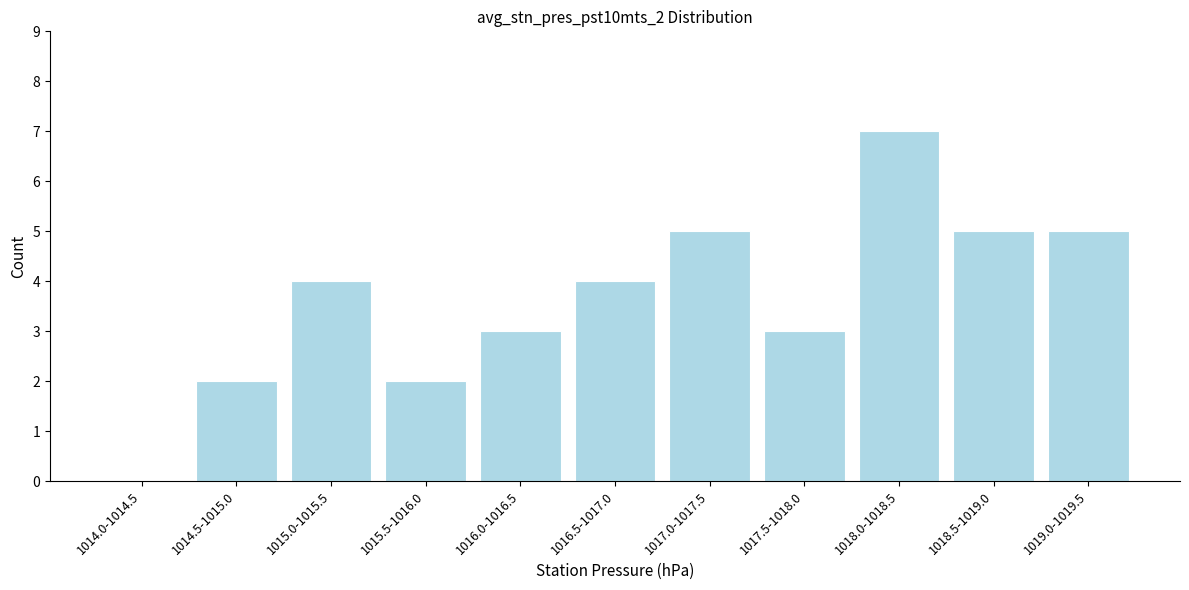

Reading left to right, extract all data points from this chart.

1014.0-1014.5=0	1014.5-1015.0=2	1015.0-1015.5=4	1015.5-1016.0=2	1016.0-1016.5=3	1016.5-1017.0=4	1017.0-1017.5=5	1017.5-1018.0=3	1018.0-1018.5=7	1018.5-1019.0=5	1019.0-1019.5=5